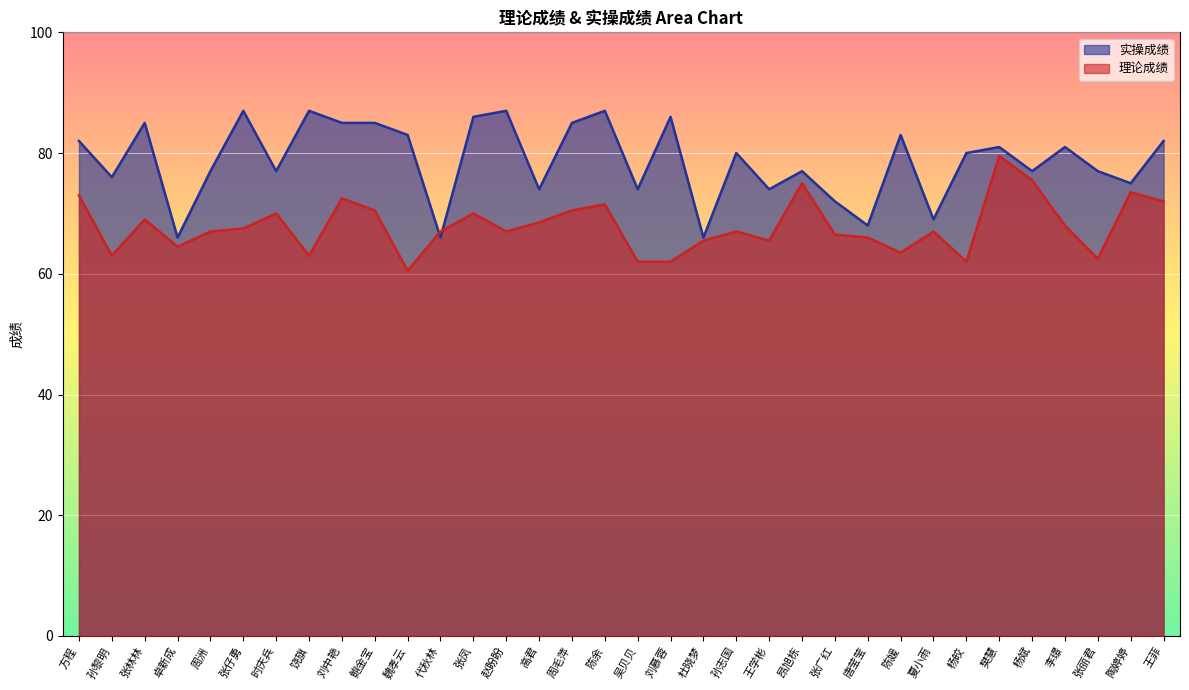

Rank the series by their maximum value, from highest to lowest.

实操成绩, 理论成绩